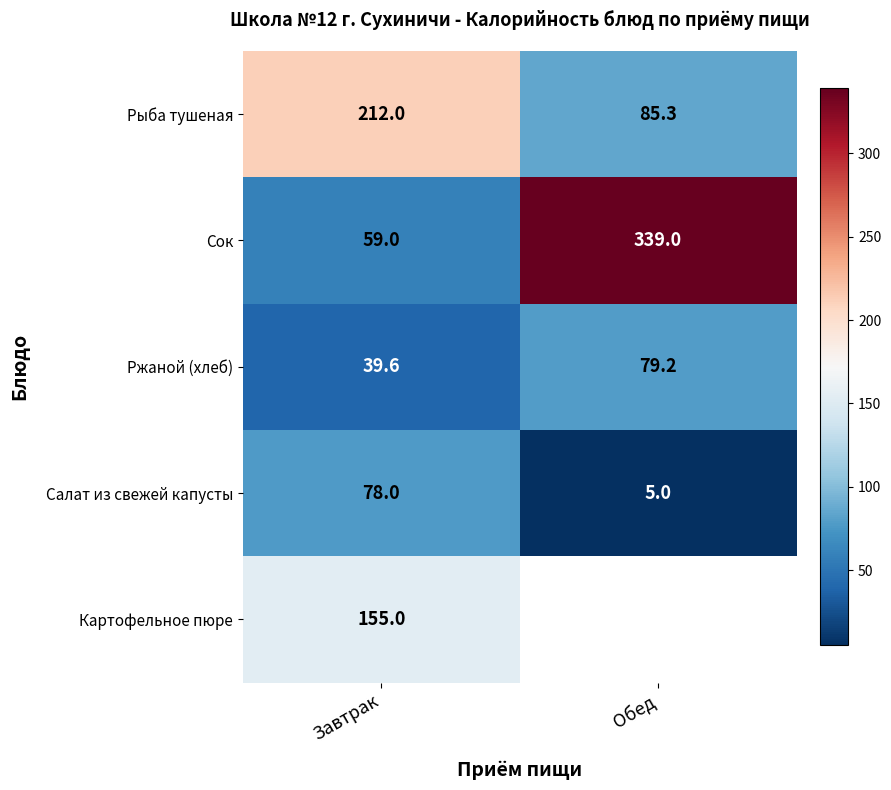

The value of Ржаной (хлеб) at Обед is 34.0. True or false?

False